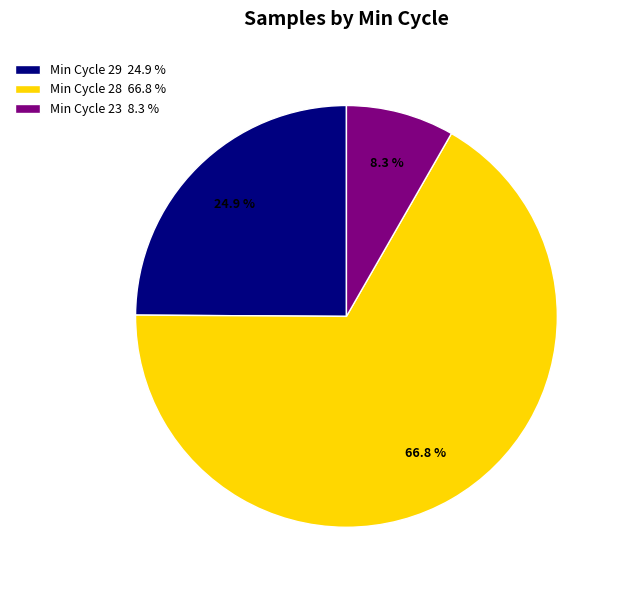

Which has a higher value, Min Cycle 23 8.3 % or Min Cycle 28 66.8 %?

Min Cycle 28 66.8 %